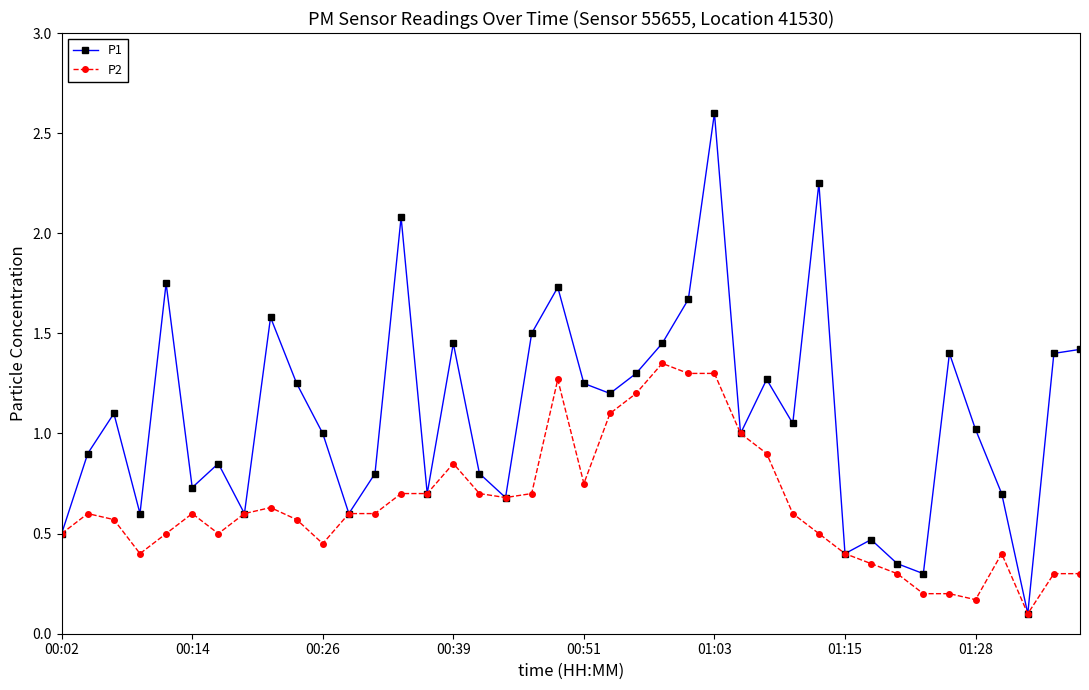

Rank the series by their maximum value, from highest to lowest.

P1, P2